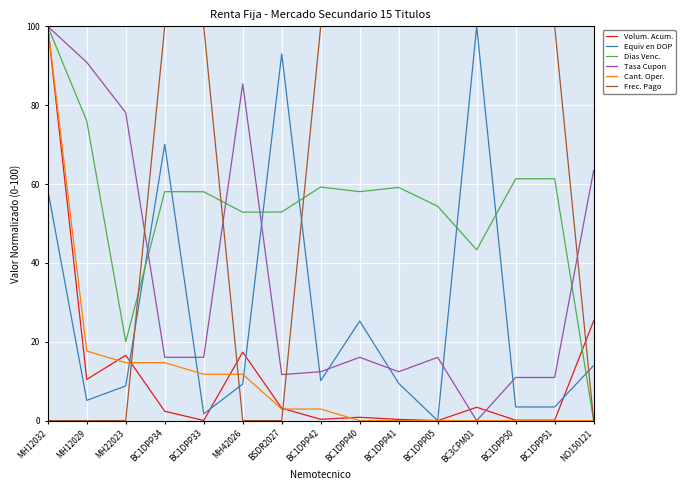

How many lines are shown in the chart?

6